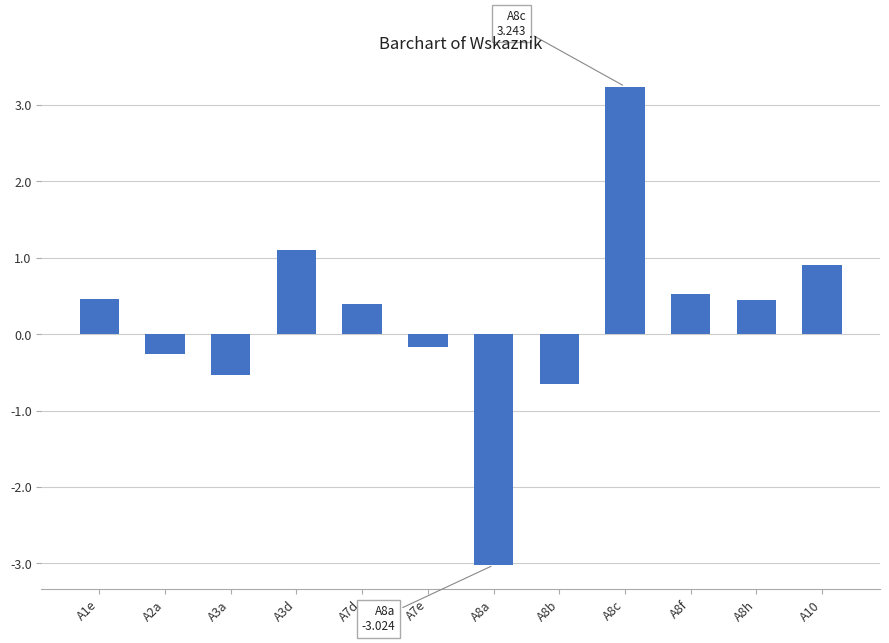

What is the maximum value shown in the chart?

3.2